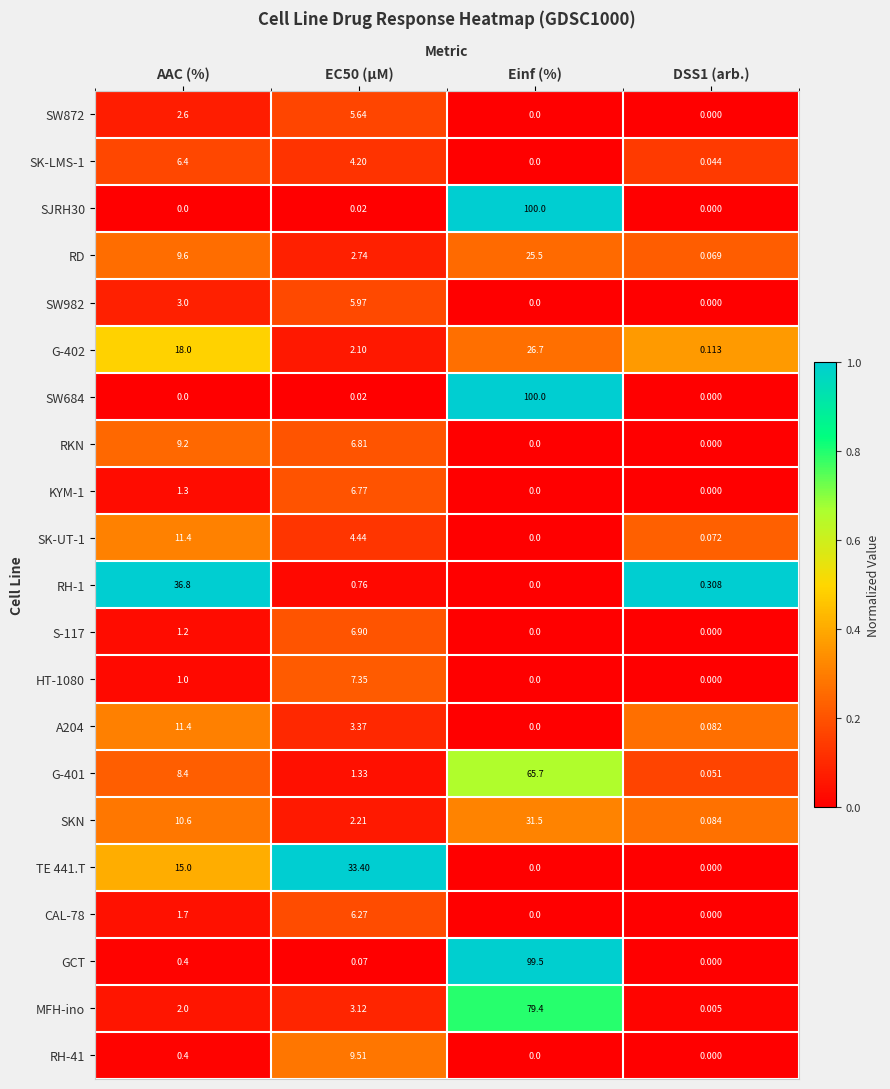

Count the number of categories in the chart.

4